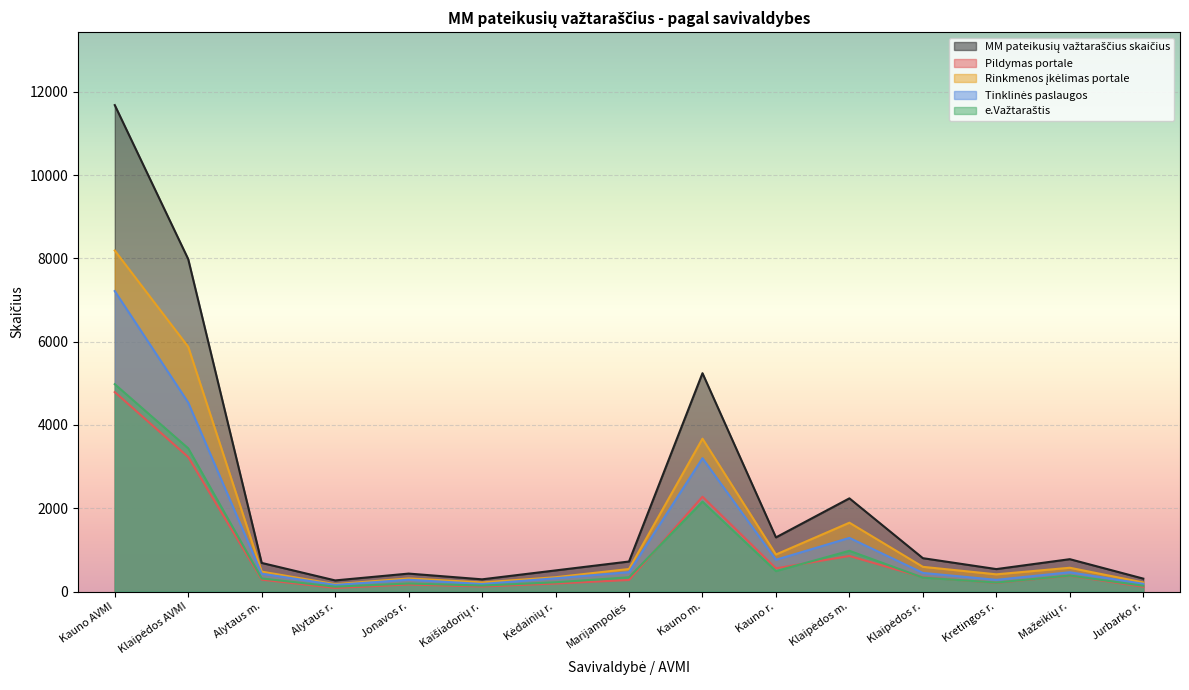

Which series has the largest total across all categories?

MM pateikusių važtaraščius skaičius